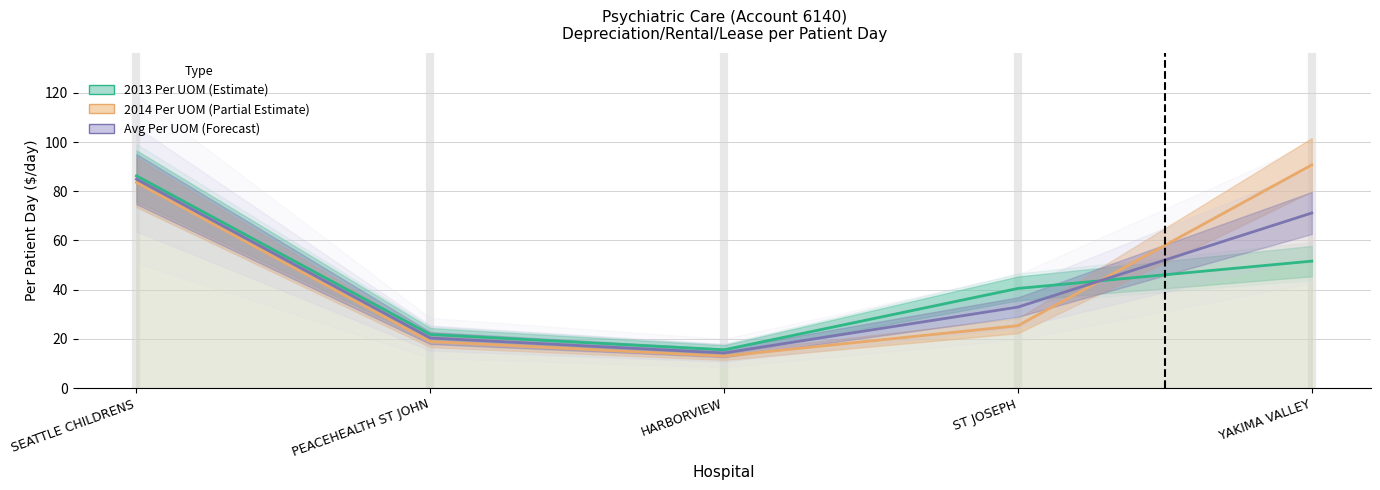

Reading left to right, transcribe all the data shown in this chart.

2013 Per UOM (Estimate): SEATTLE CHILDRENS=86.3	PEACEHEALTH ST JOHN=21.8	HARBORVIEW=15.6	ST JOSEPH=40.5	YAKIMA VALLEY=51.6
2014 Per UOM (Partial Estimate): SEATTLE CHILDRENS=83.6	PEACEHEALTH ST JOHN=18.9	HARBORVIEW=13.0	ST JOSEPH=25.4	YAKIMA VALLEY=90.7
Avg Per UOM (Forecast): SEATTLE CHILDRENS=84.9	PEACEHEALTH ST JOHN=20.4	HARBORVIEW=14.3	ST JOSEPH=32.9	YAKIMA VALLEY=71.2